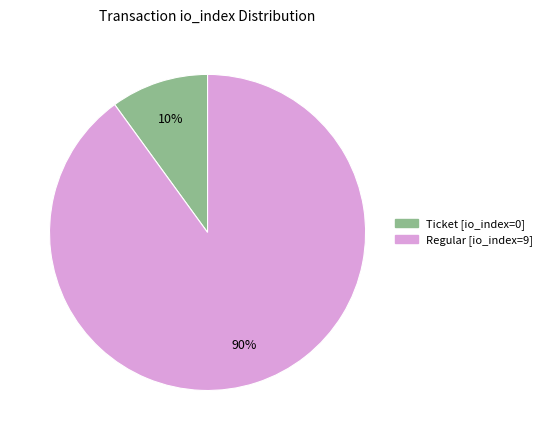

To the nearest percent, what is the average slice percentage?

50%